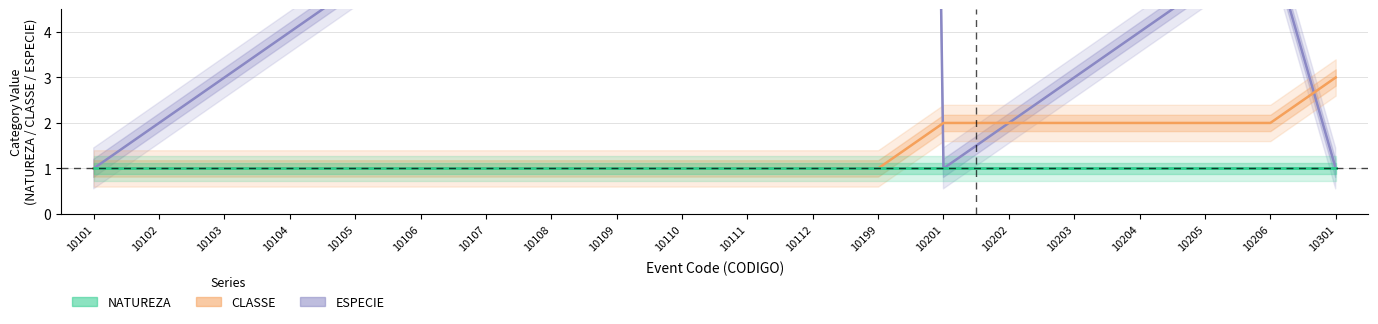

The NATUREZA series shows 1 at 10107. True or false?

True